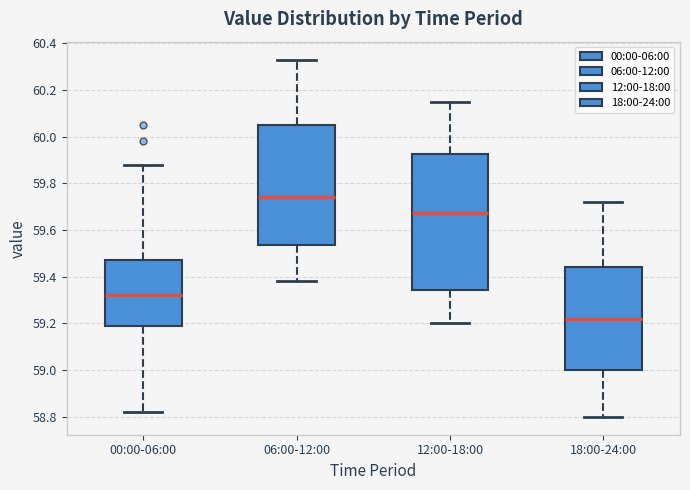

Comparing the boxes themselves (not the whiskers), which one is the tallest?

12:00-18:00